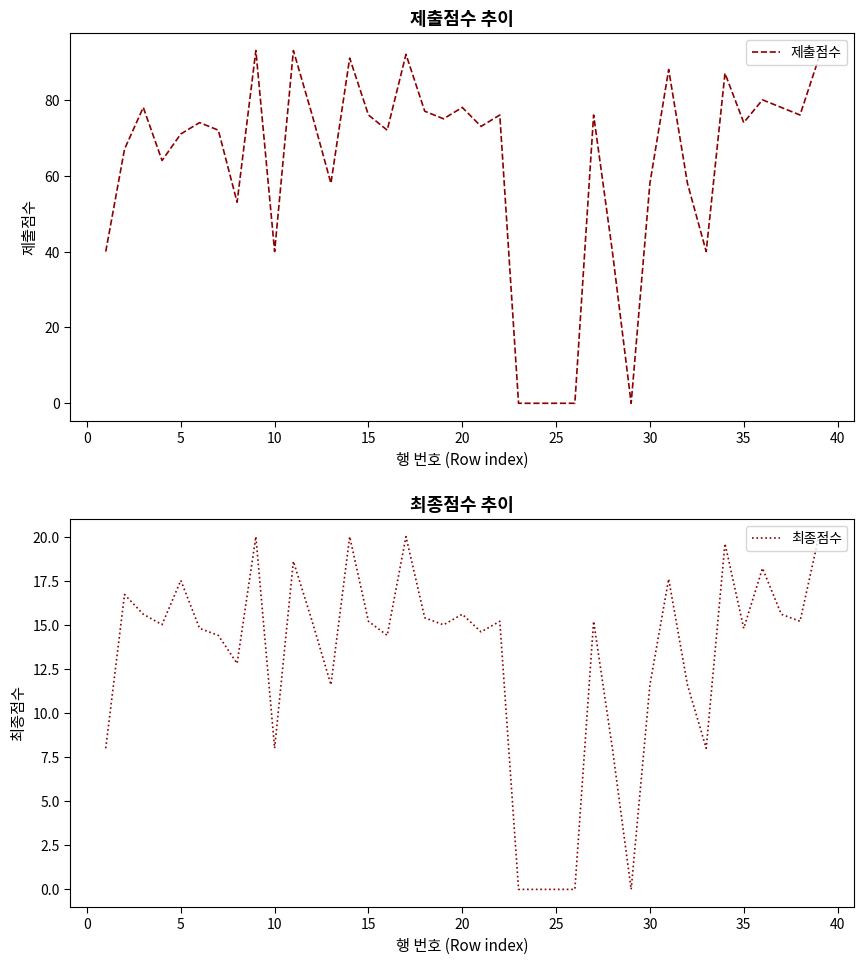

How many data points in 제출점수 are above 74?

18